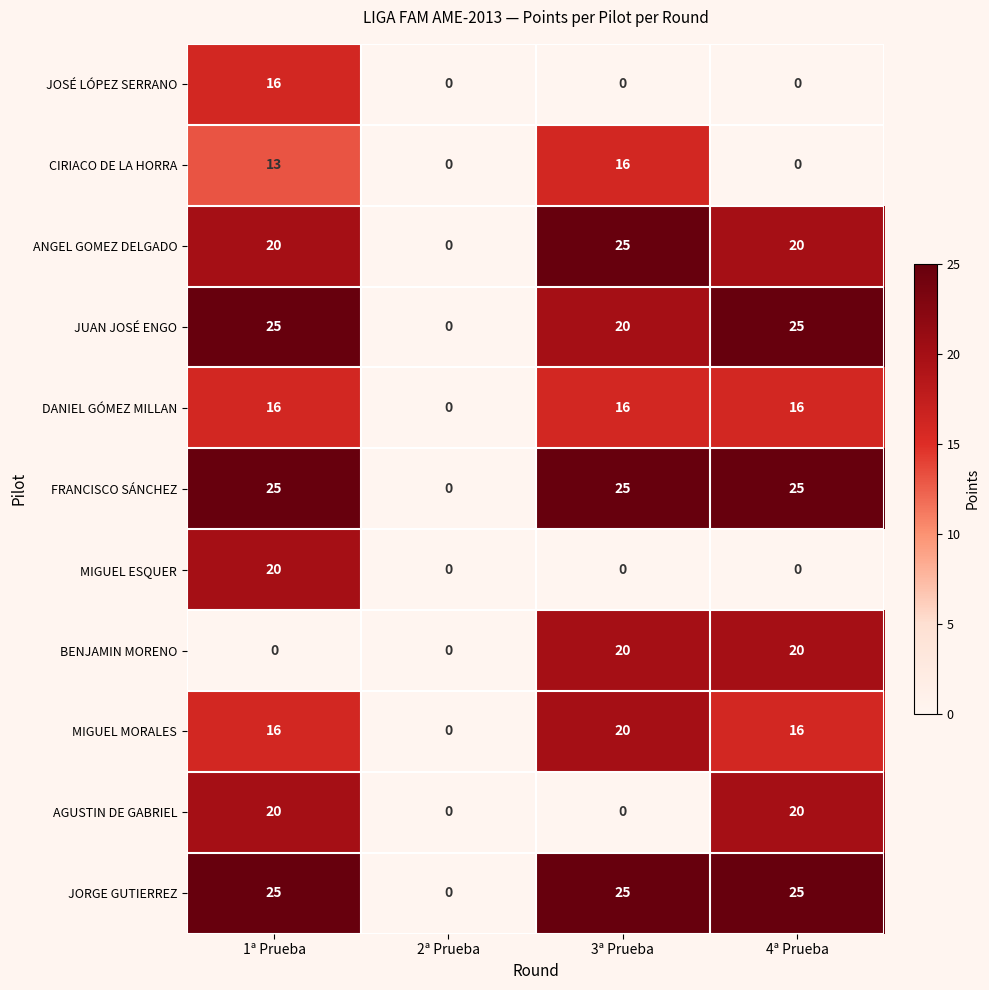

What is the total value across all series at 4ª Prueba?

167